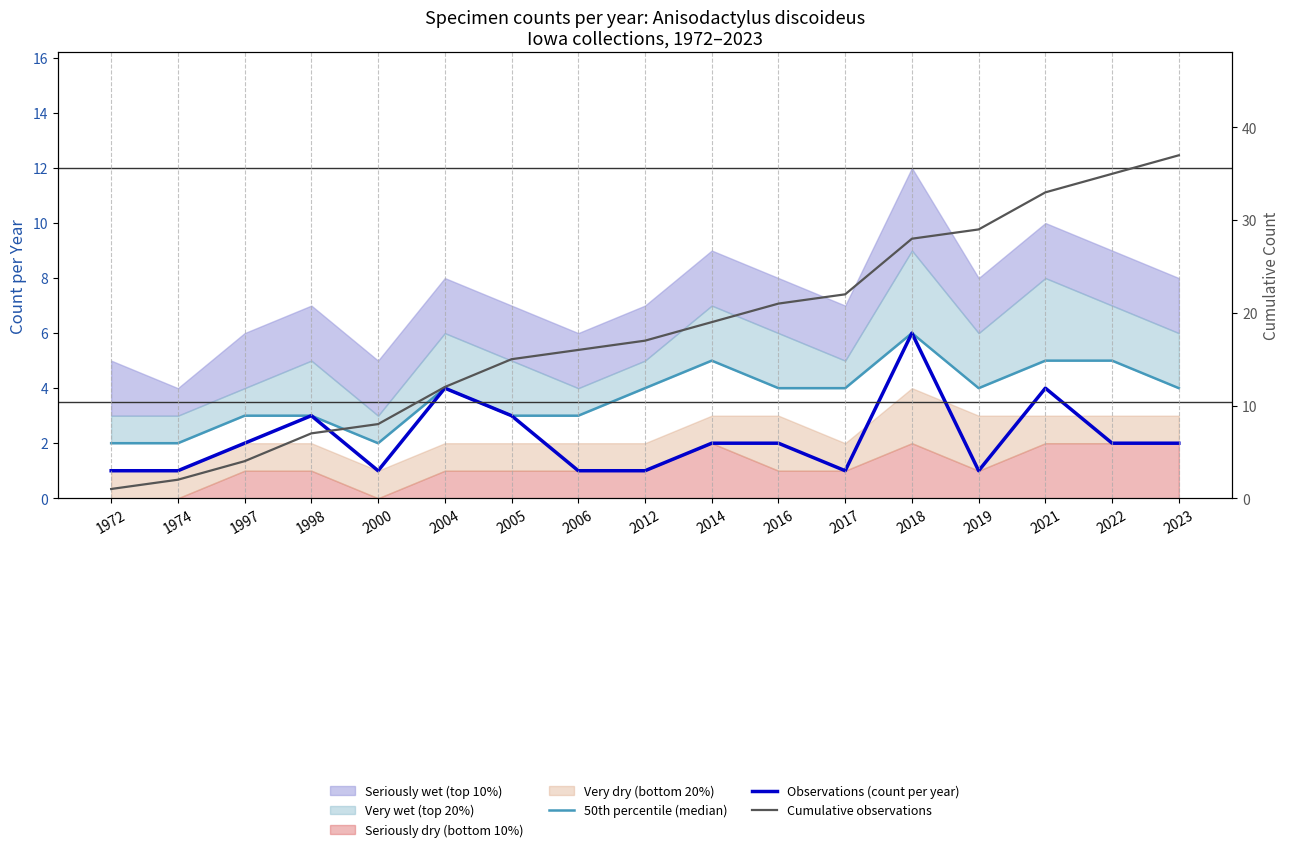

In 50th percentile (median), how many points are lower than both neighbors (excluding endpoints)?

2